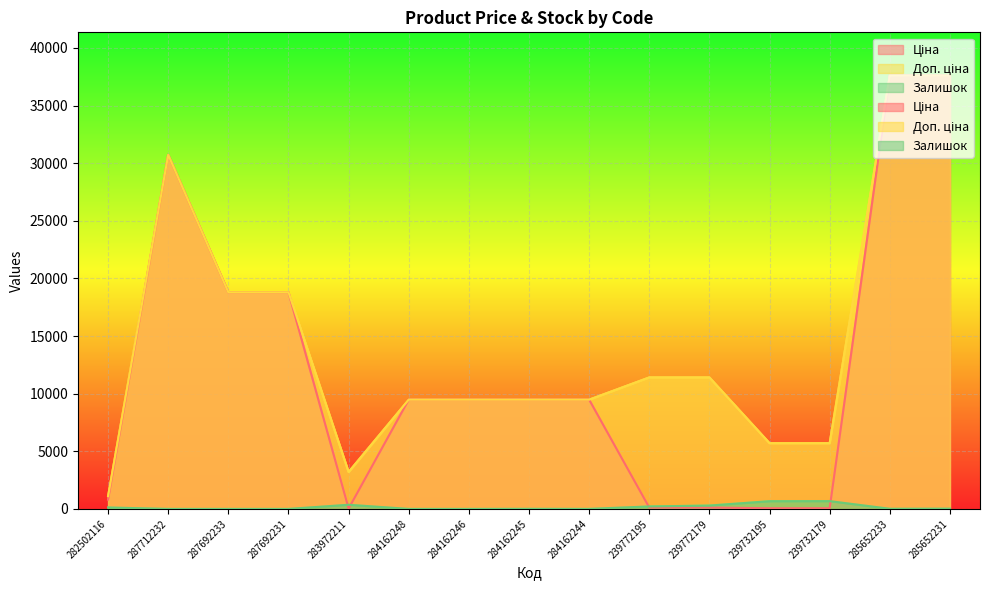

In Доп. ціна, how many points are higher than both neighbors (excluding endpoints)?

1